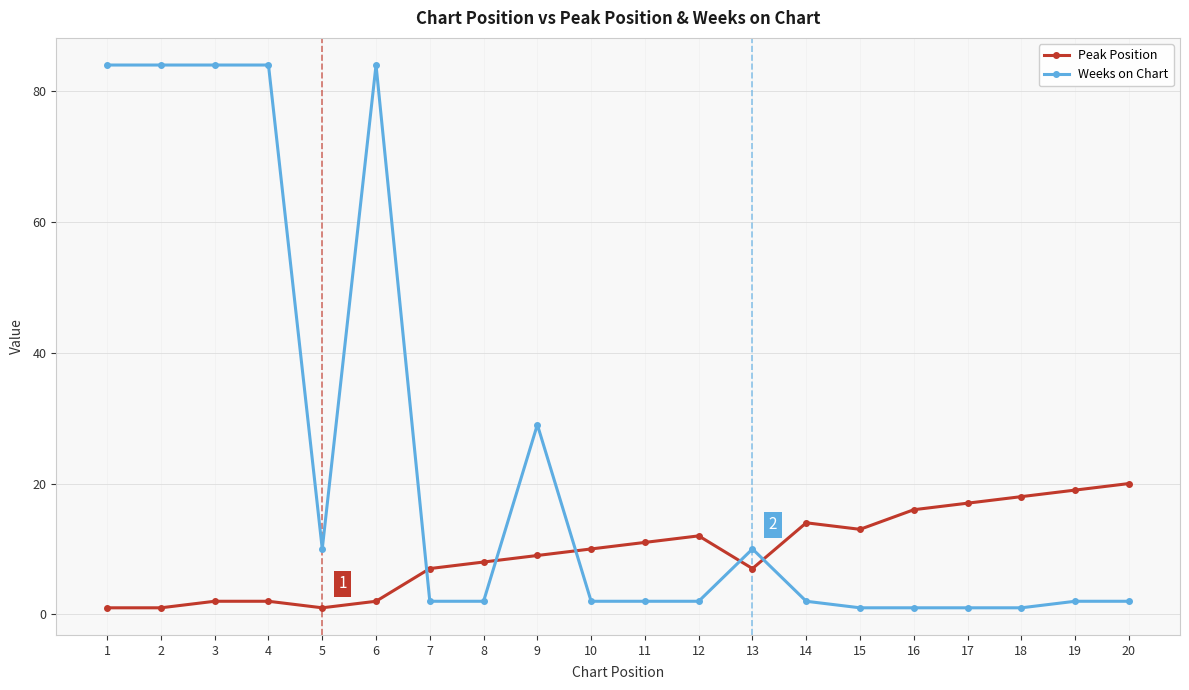

At 20, list the series in order from smallest to largest.

Weeks on Chart, Peak Position